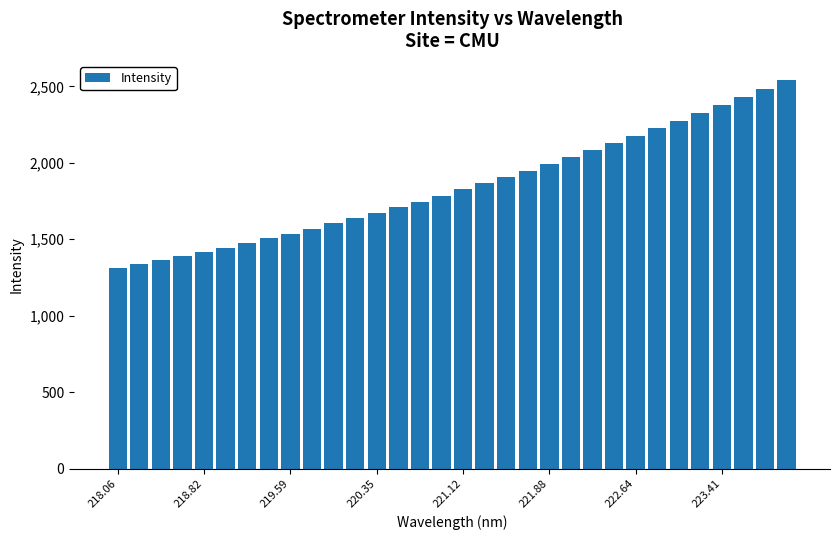

What is the value of the 31st bar from the left?

2483.8